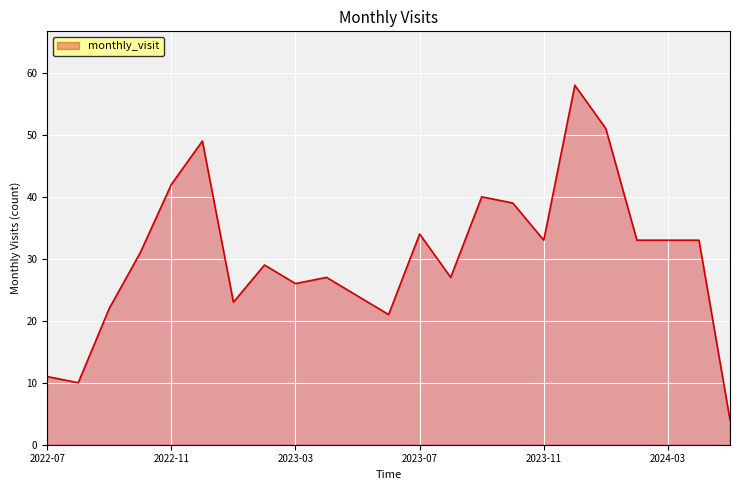

What is the difference between the maximum and minimum values?

54